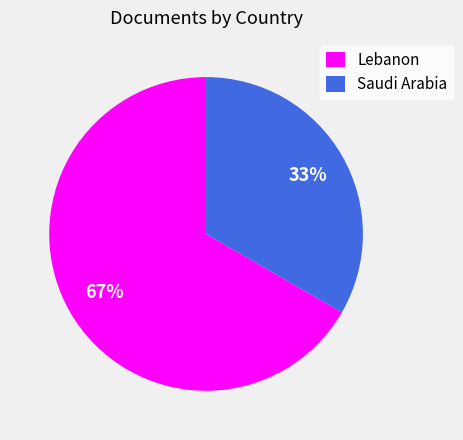

Is there a majority slice in this chart?

Yes